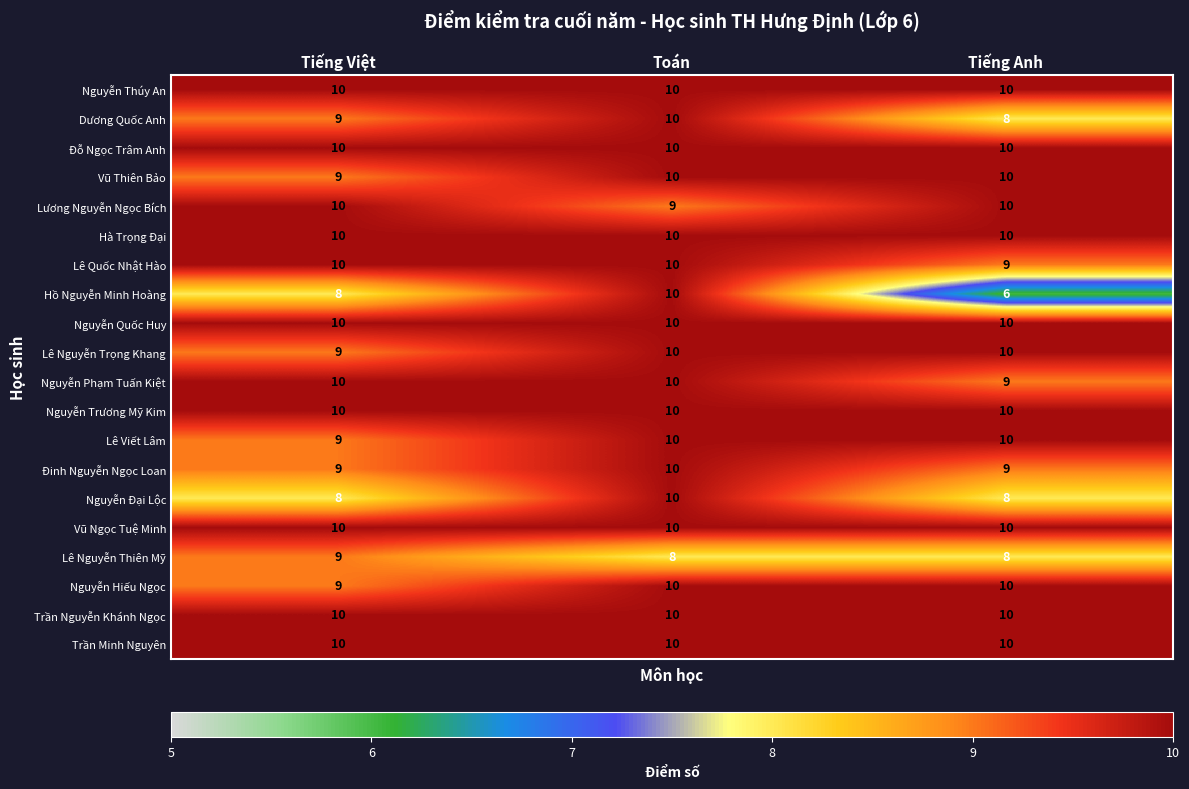

What is the sum of the Hồ Nguyễn Minh Hoàng values at Tiếng Anh and Tiếng Việt?

14